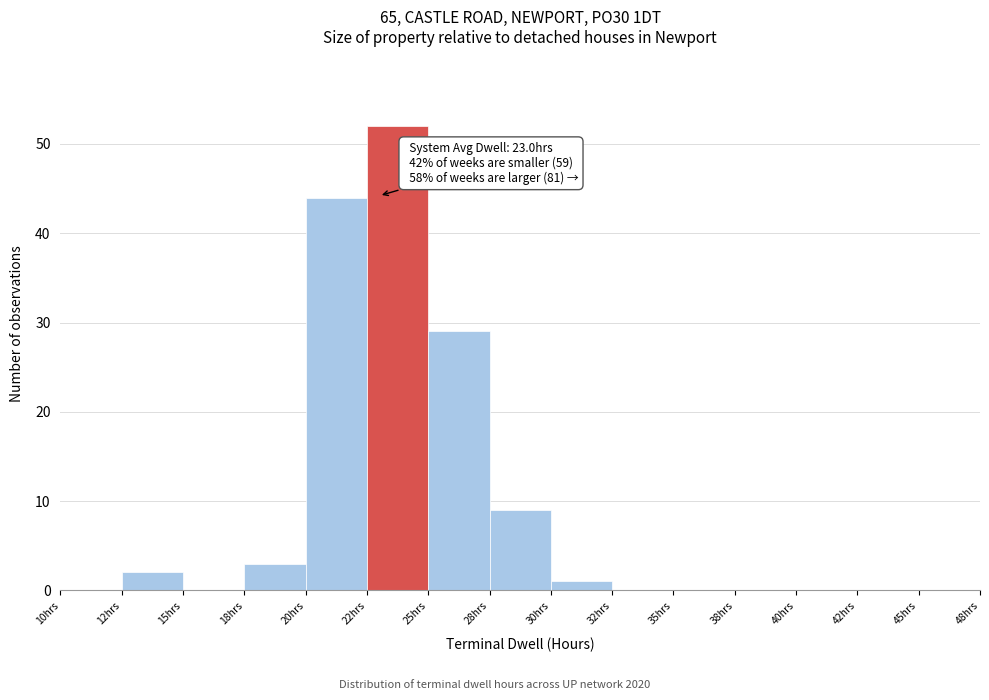

Reading left to right, list all the values displayed in this chart.

10hrs=0	12hrs=2	15hrs=0	18hrs=3	20hrs=44	22hrs=52	25hrs=29	28hrs=9	30hrs=1	32hrs=0	35hrs=0	38hrs=0	40hrs=0	42hrs=0	45hrs=0